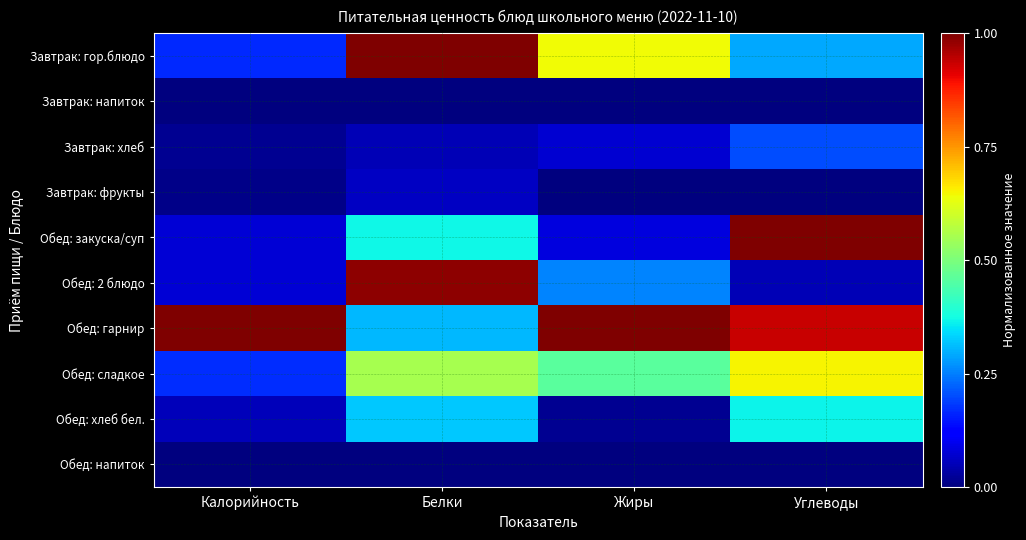

What is the difference between the highest and lowest values at Калорийность?

1.0